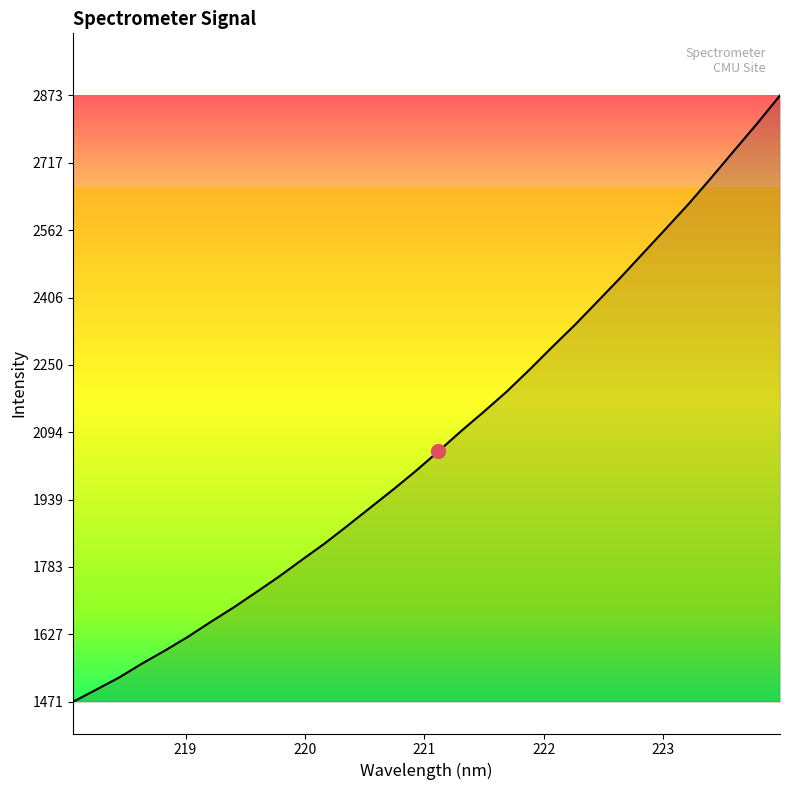

Is this an area chart (filled region under the line)?

No